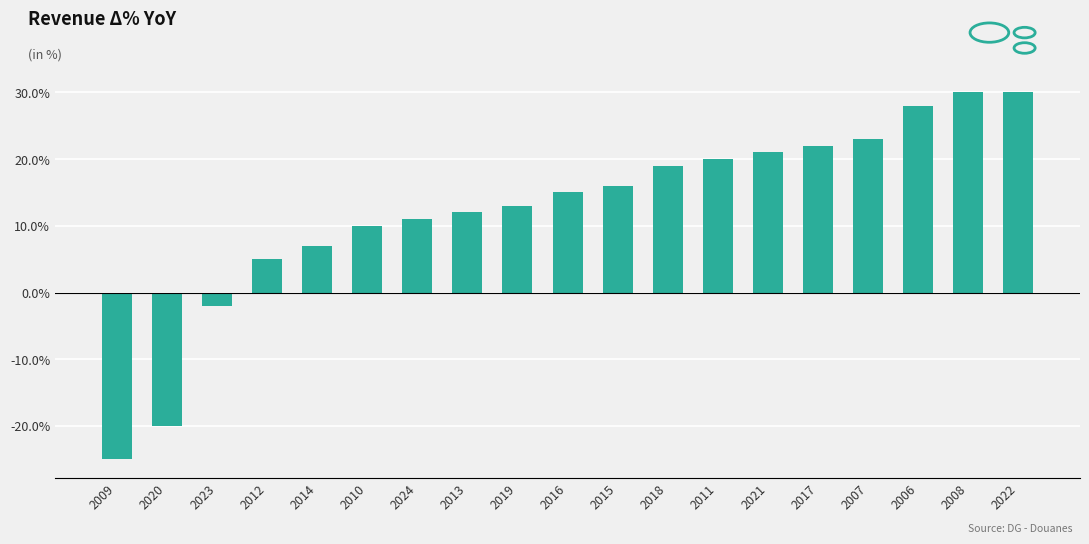

What is the change in value from 2011 to 2022?

+10.0